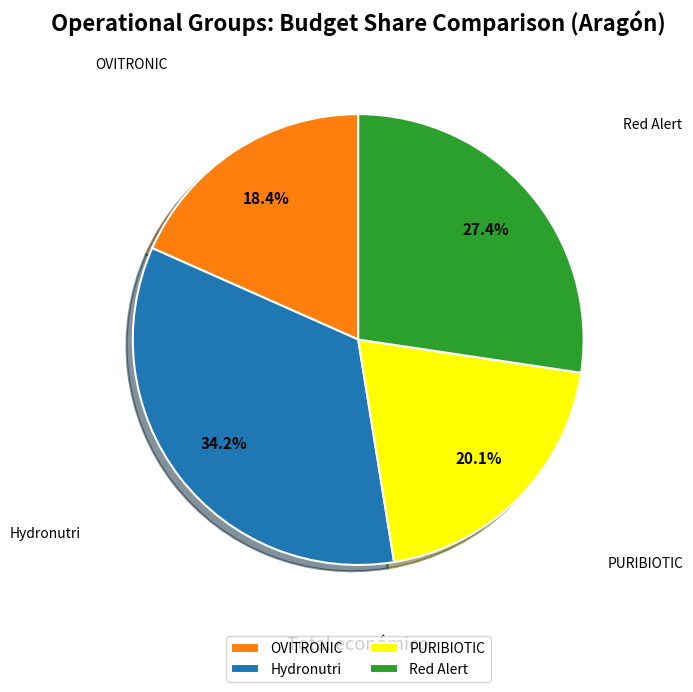

Which category has the biggest portion of the pie?

Hydronutri